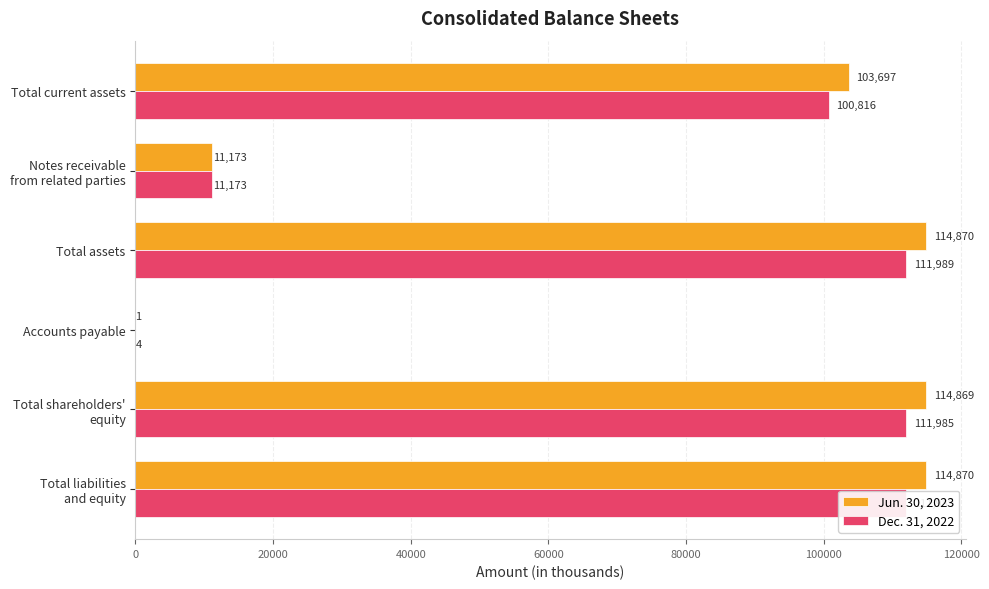

What is the maximum value shown in the chart?

114870